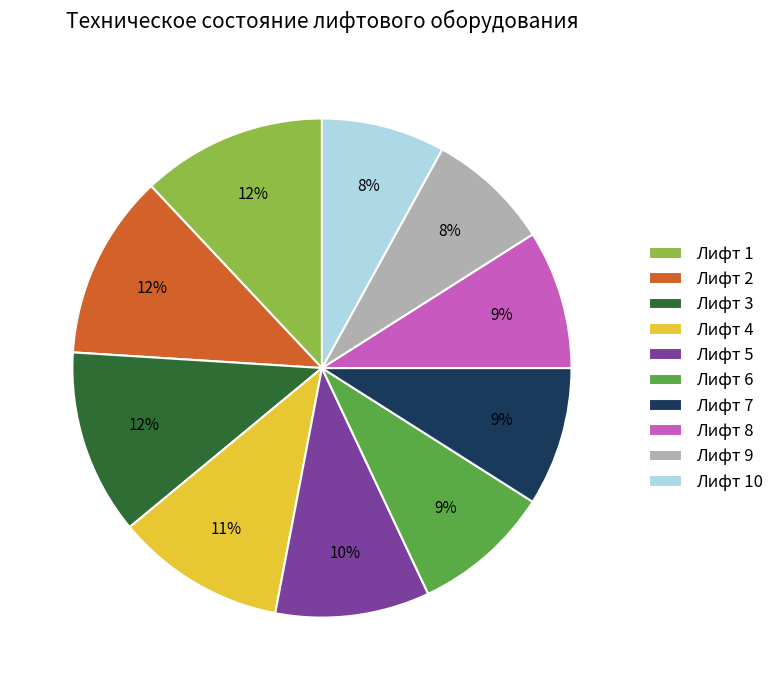

Combined, do Лифт 7 and Лифт 2 account for over 50%?

No